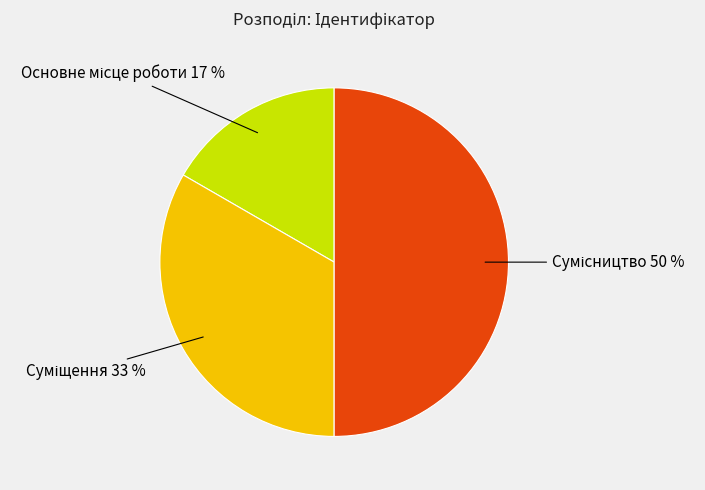

How many segments does this pie chart have?

3